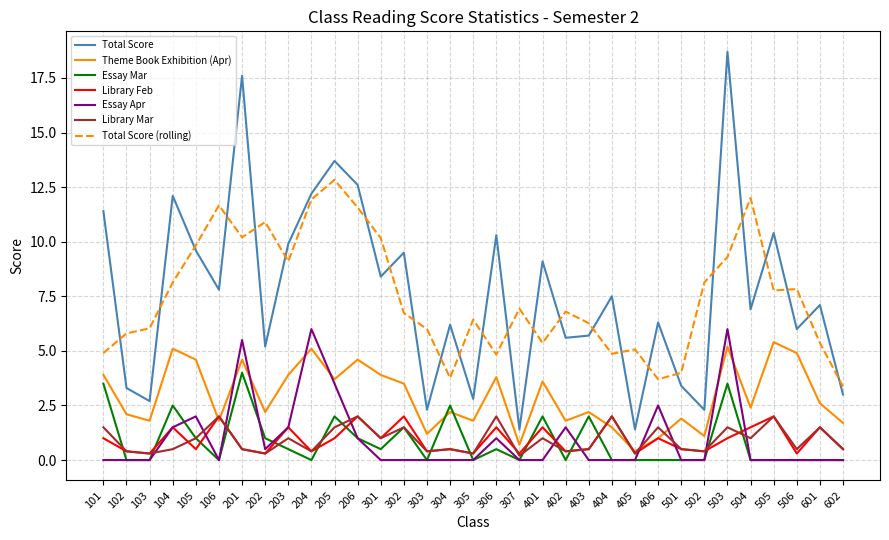

What value does the Essay Apr series have at 105?

2.0